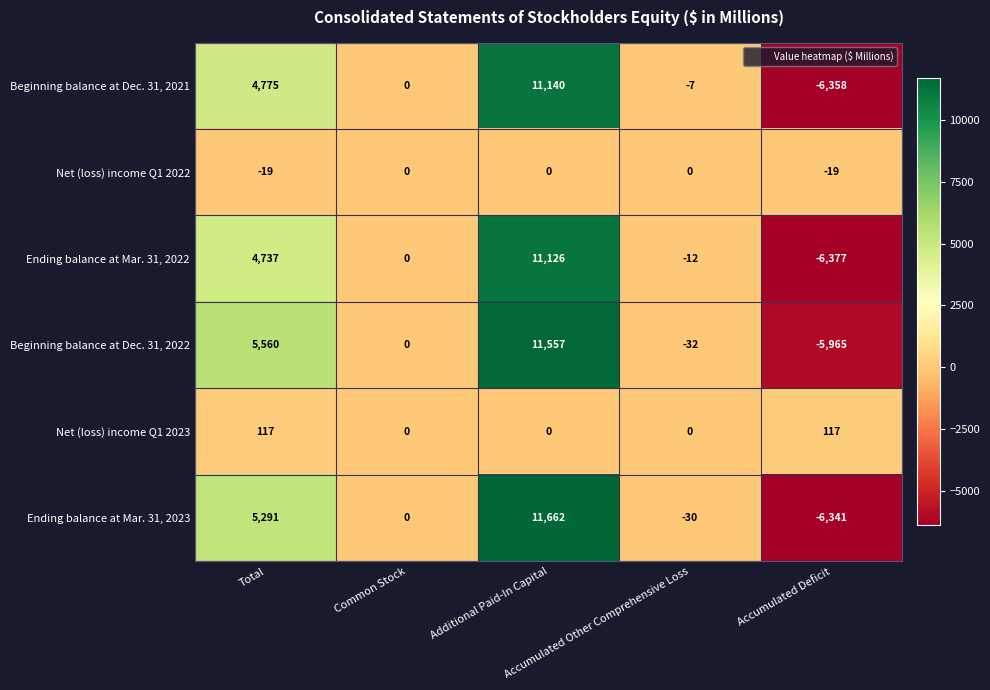

What is the sum of all Net (loss) income Q1 2022 values?

-38